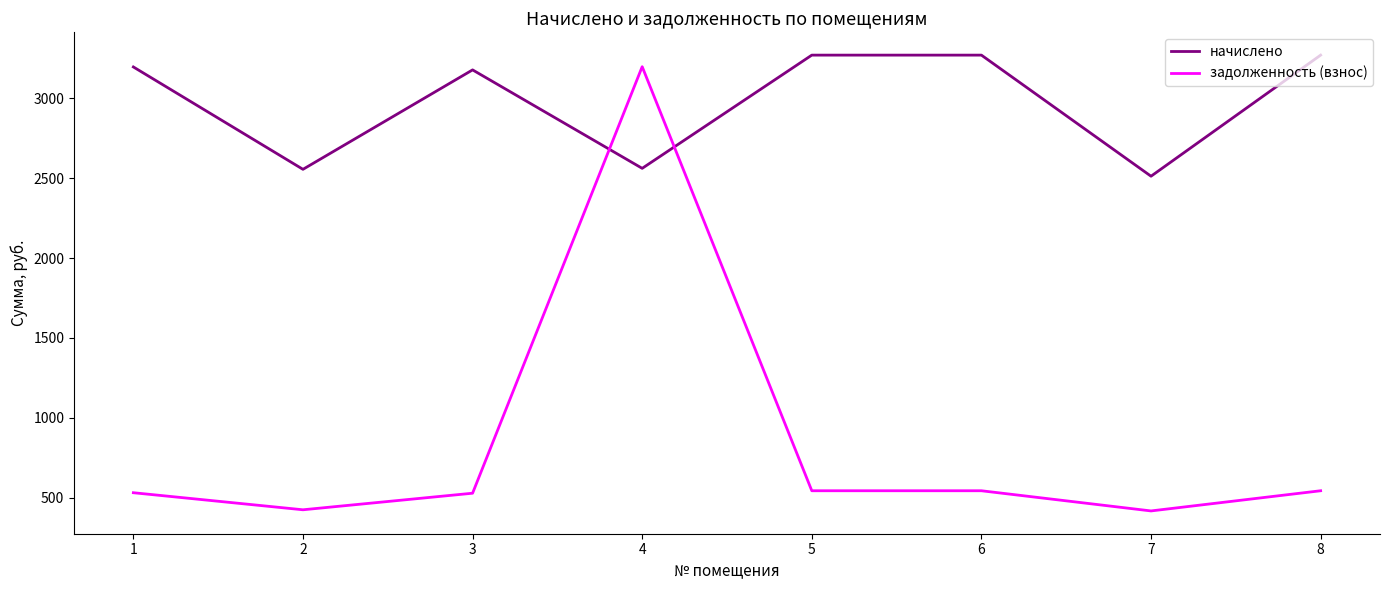

How many lines are shown in the chart?

2